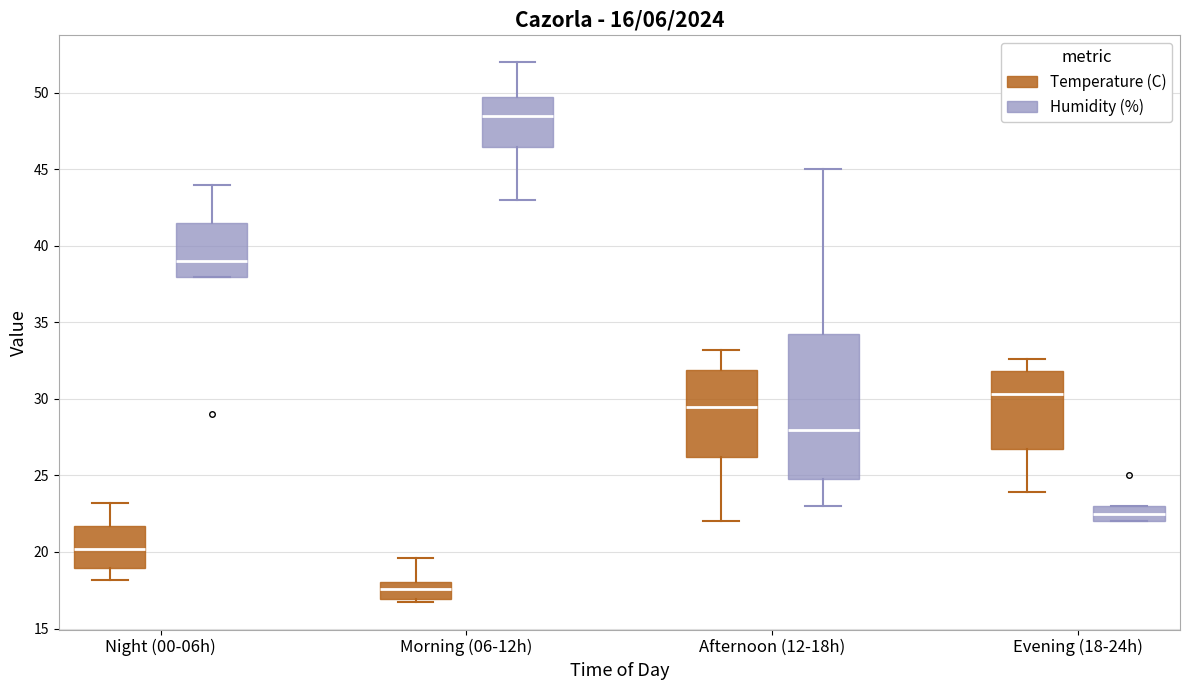

Comparing the boxes themselves (not the whiskers), which one is the tallest?

Afternoon (12-18h) (Humidity (%))